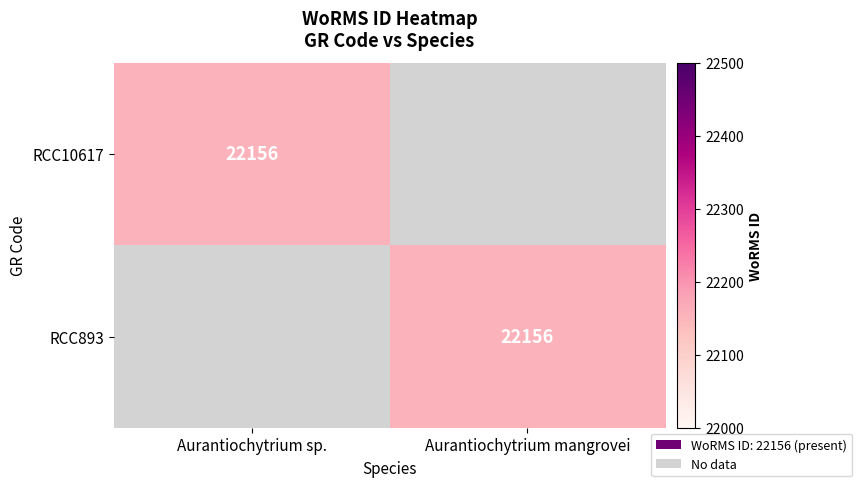

True or false: RCC10617 has a value of 36561 at Aurantiochytrium sp..

False